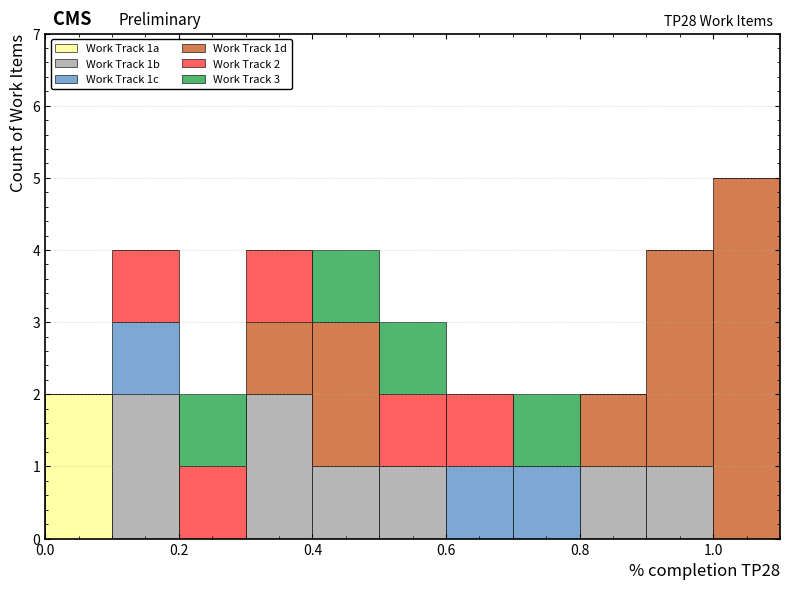

Which range on the x-axis has the tallest stacked bar (by total height)?

1.0 to 1.1